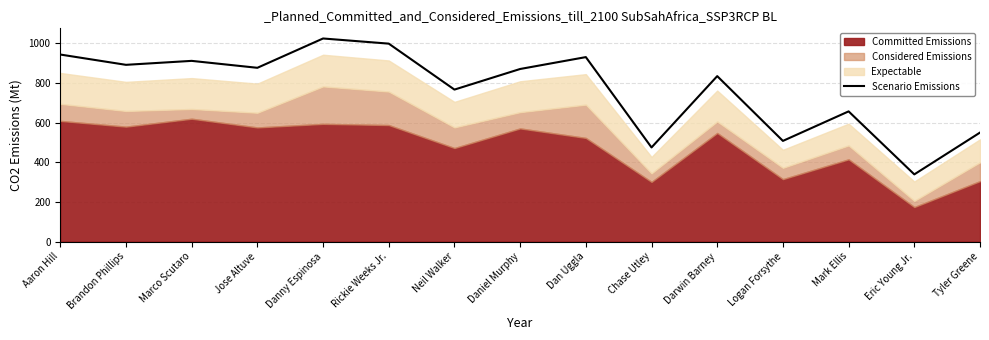

Reading left to right, extract all data points from this chart.

Aaron Hill=944	Brandon Phillips=892	Marco Scutaro=912	Jose Altuve=877	Danny Espinosa=1025	Rickie Weeks Jr.=999	Neil Walker=767	Daniel Murphy=871	Dan Uggla=931	Chase Utley=475	Darwin Barney=835	Logan Forsythe=508	Mark Ellis=657	Eric Young Jr.=339	Tyler Greene=550